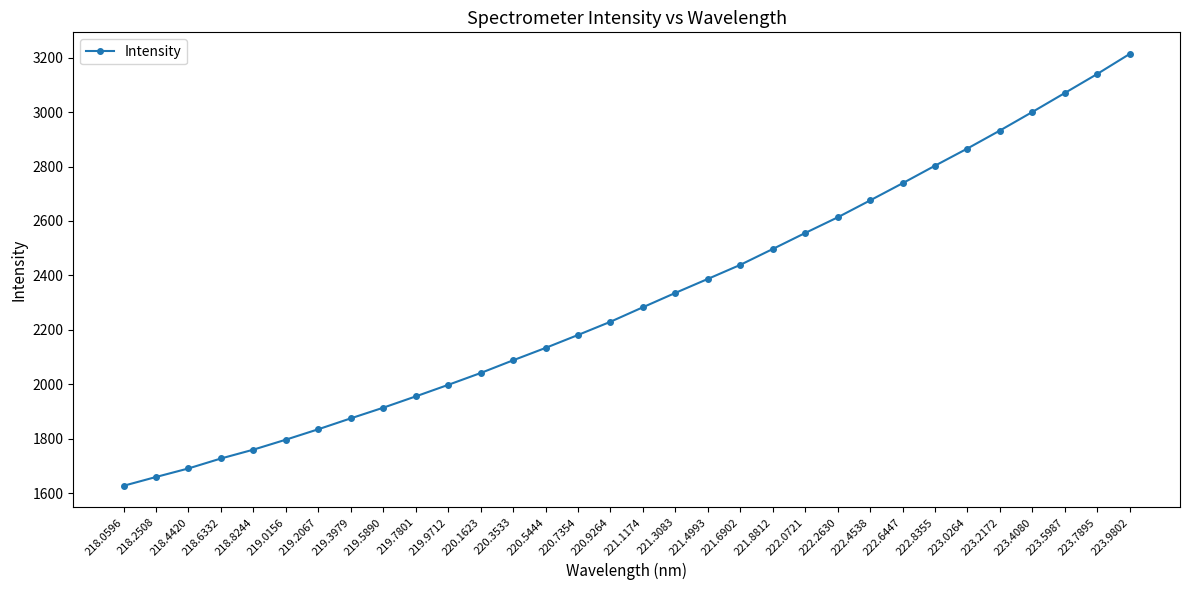

What is the maximum value shown in the chart?

3213.2